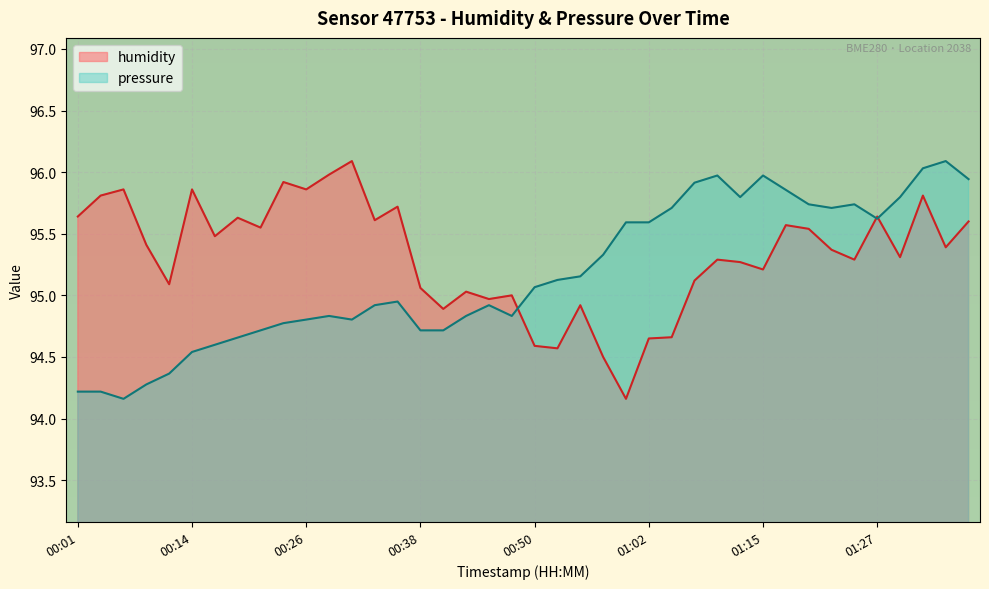

List the series in order of their overall mean, highest first.

humidity, pressure